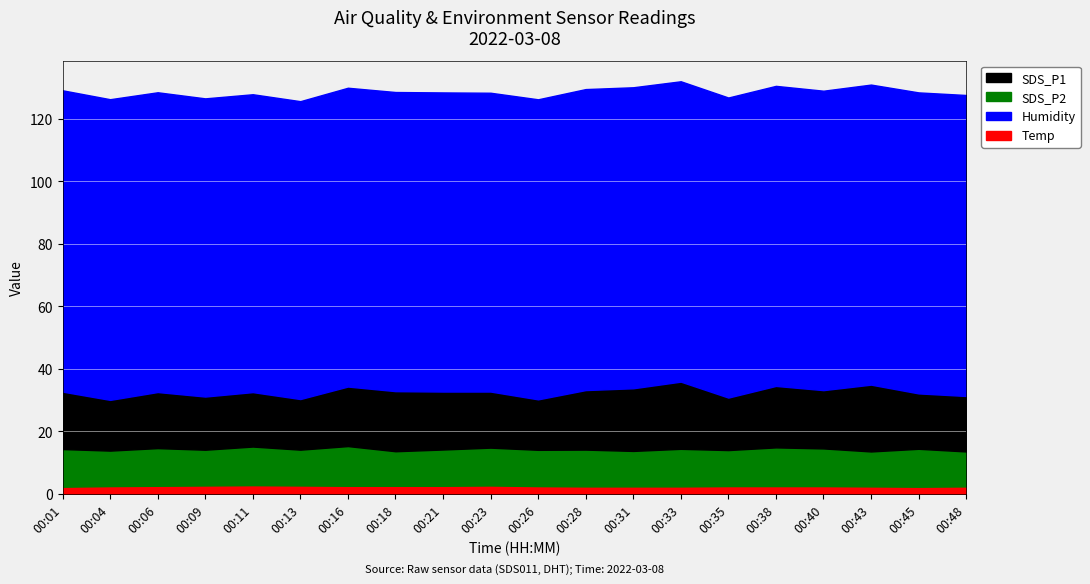

How many interior local valleys does the SDS_P1 series have?

7